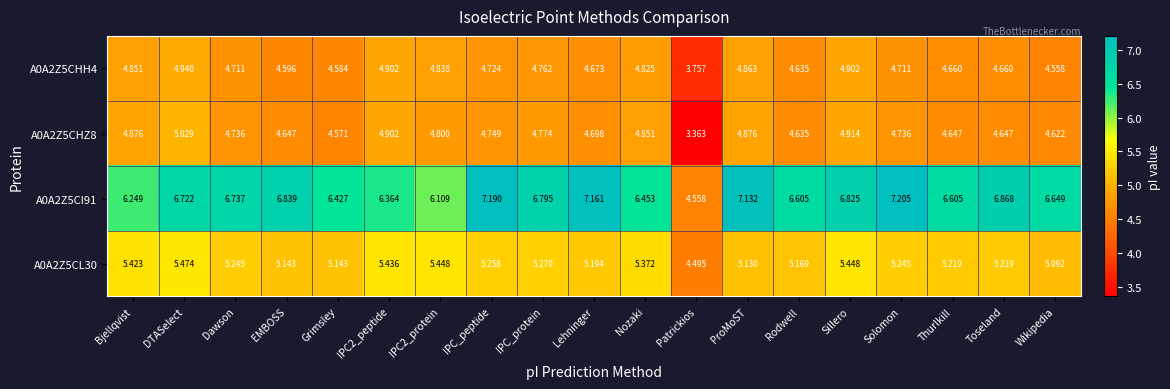

At which category is the sum across all series the highest?

DTASelect